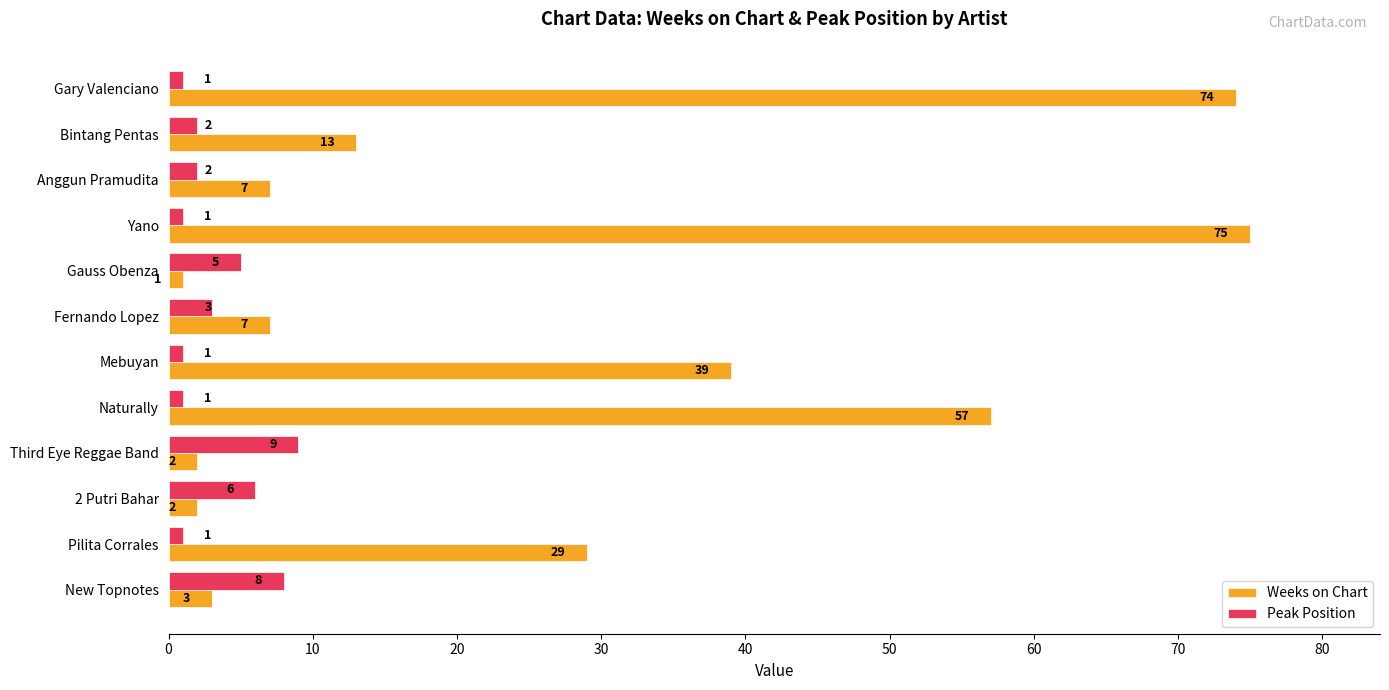

What is the sum of all Peak Position values?

40